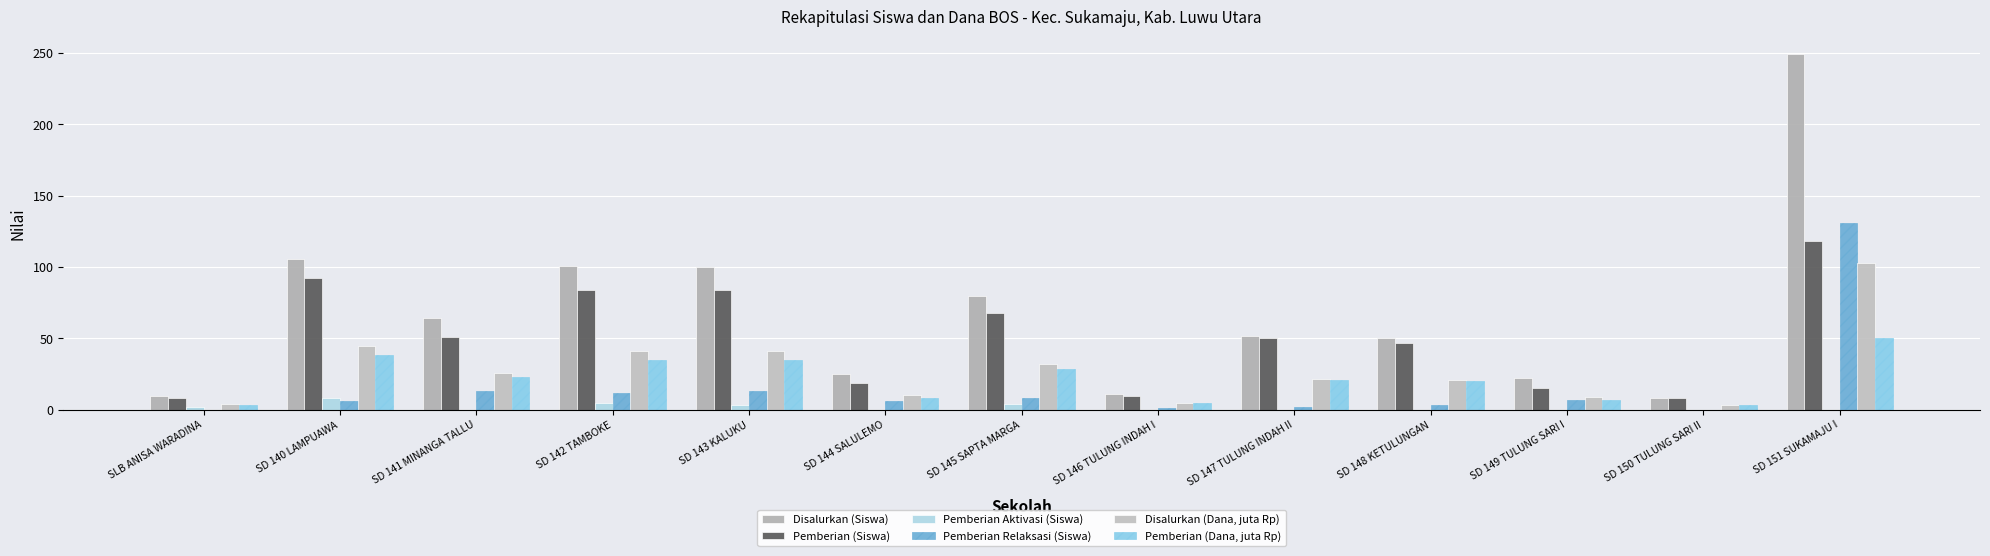

Which series has the widest spread of values?

Disalurkan (Siswa)